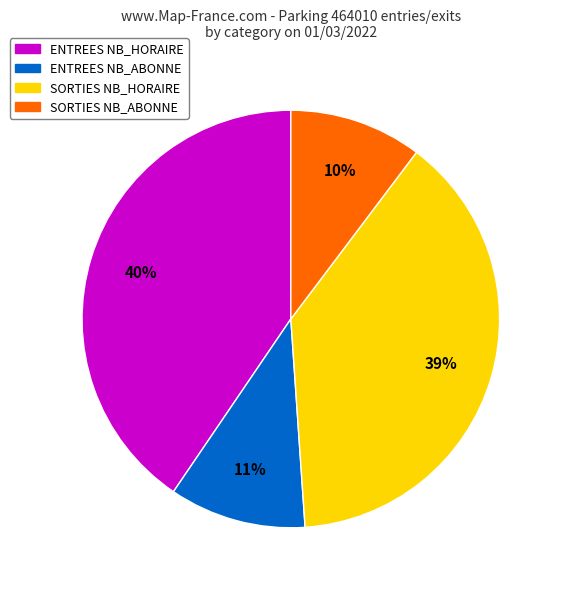

To the nearest percent, what is the average slice percentage?

25%